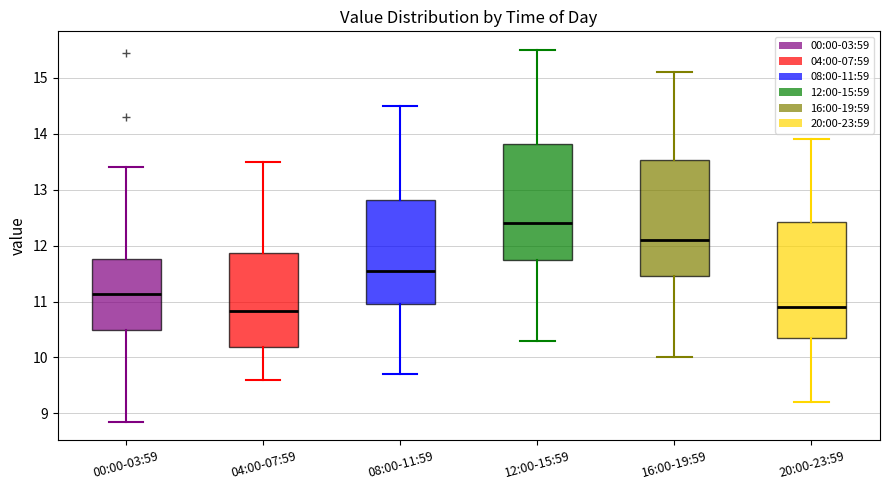

Where does the lower whisker of the box for 08:00-11:59 end on the y-axis? The values are not printed on the chart, so give them approximately, as read against the axis.

9.7